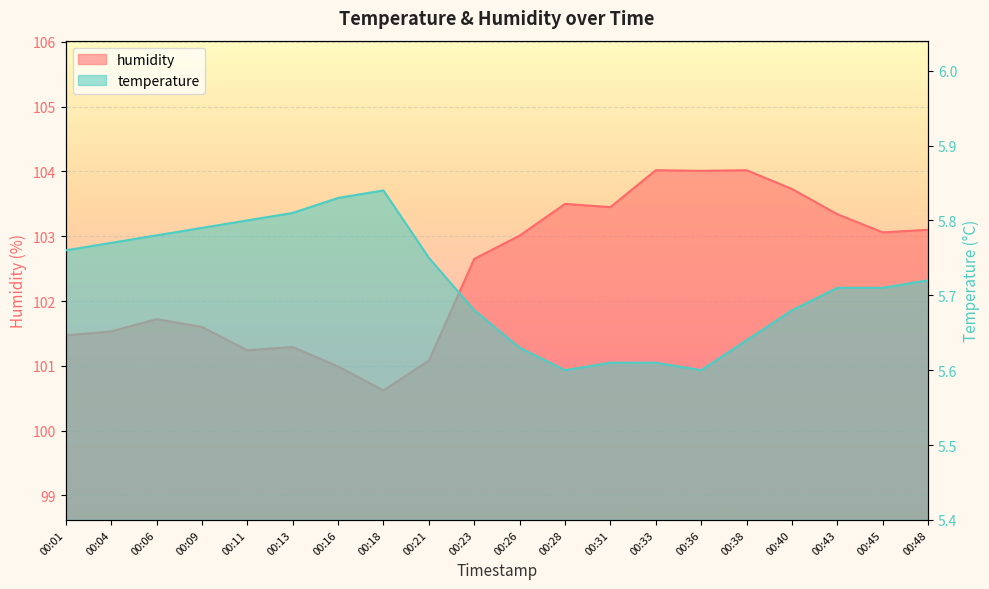

Which has a higher value, 00:28 or 00:31?

00:31